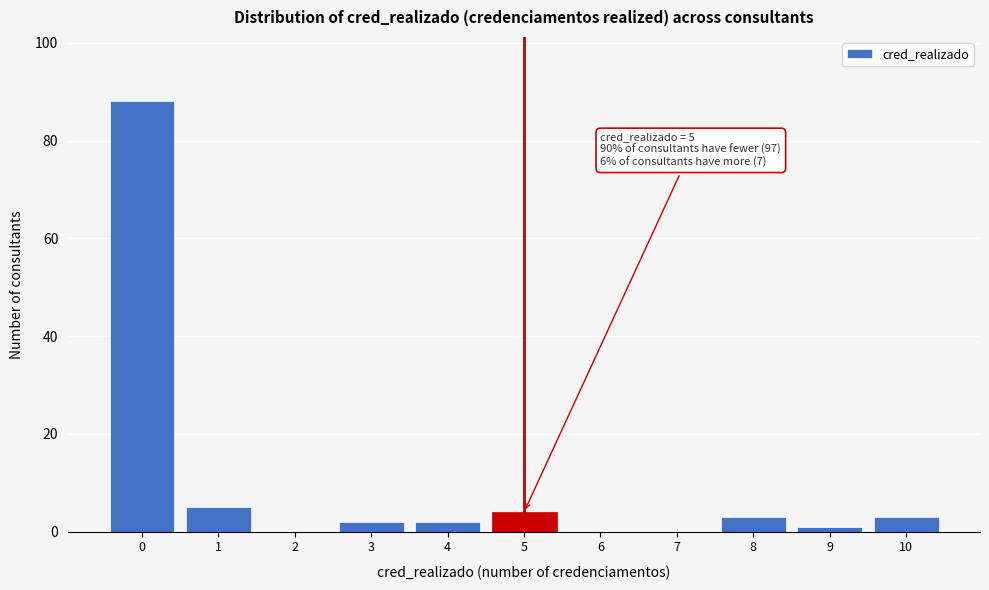

Reading left to right, extract all data points from this chart.

0=88	1=5	2=0	3=2	4=2	5=4	6=0	7=0	8=3	9=1	10=3